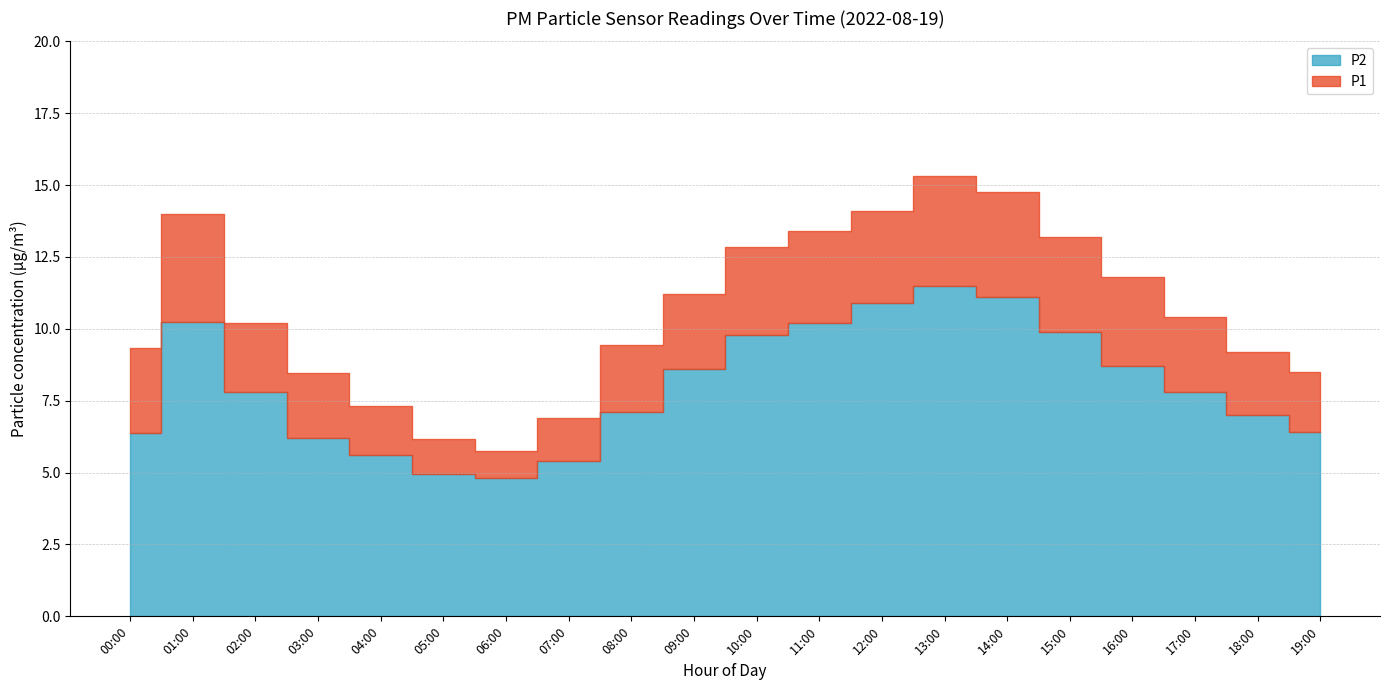

At which label is P2 closest to 8?

02:00